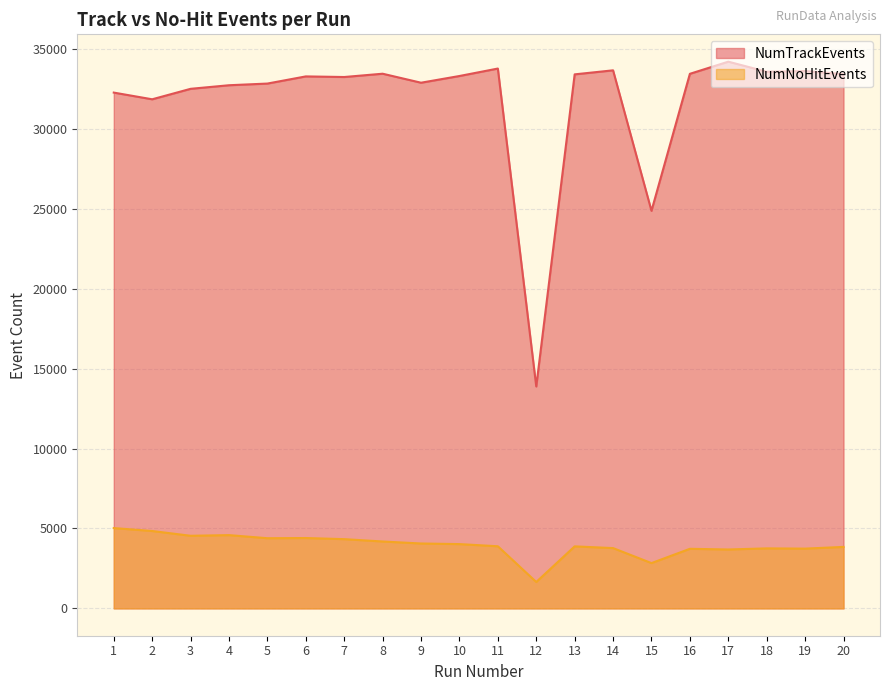

List the series in order of their peak value, lowest first.

NumNoHitEvents, NumTrackEvents